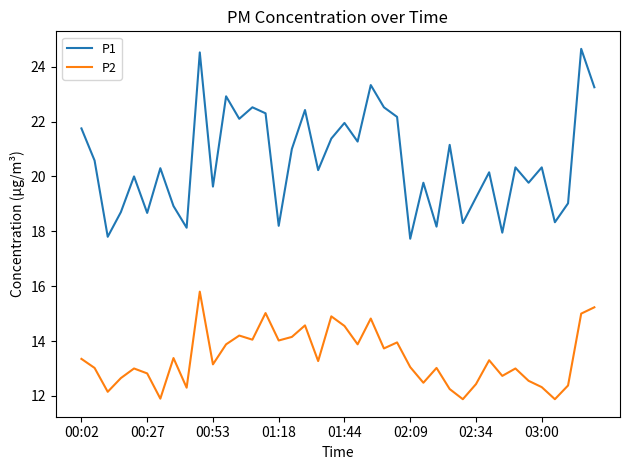

What is the sum of all P1 values?

821.4